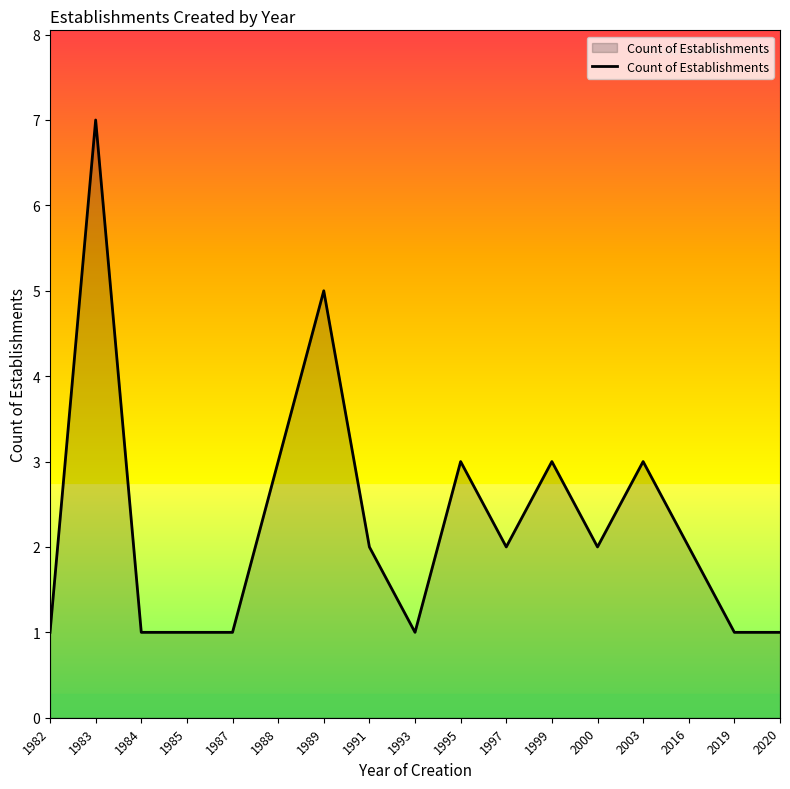

What is the maximum value shown in the chart?

7